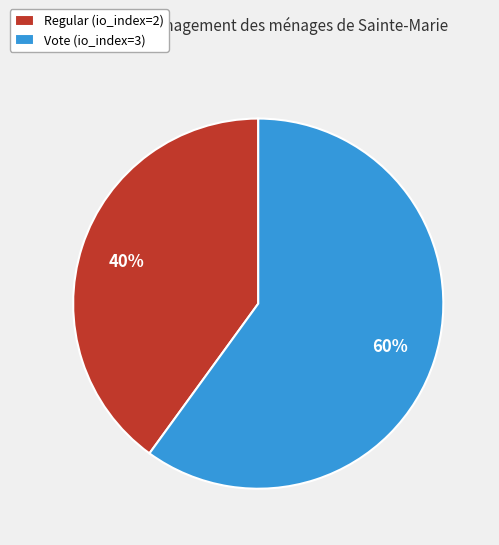

How many slices are in this pie chart?

2